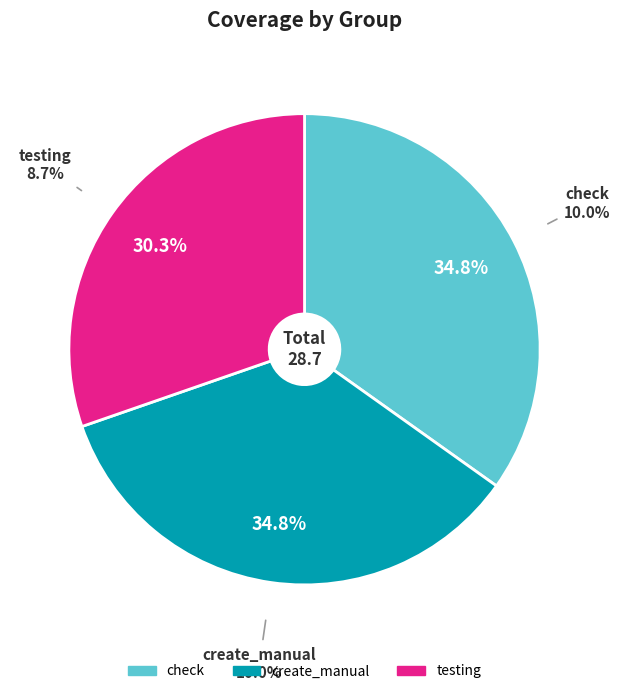

Which category has the biggest portion of the pie?

check